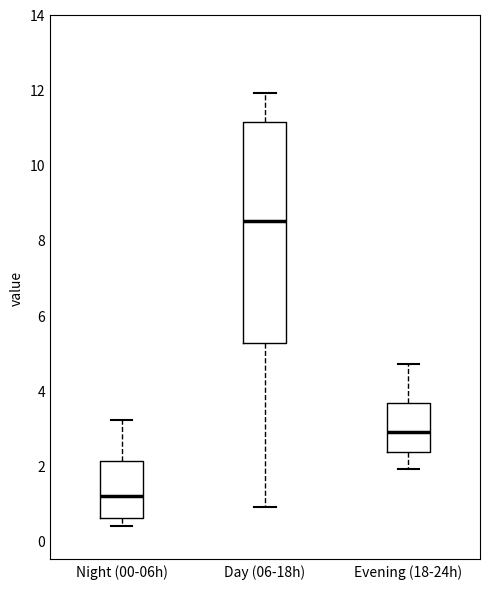

Reading left to right, read every box against the y-axis: the position of its median line, the range the box covers, and the ends of its whiskers. The values are not printed on the chart, so give them approximately, as read against the axis.

Night (00-06h): median 1.2, box 0.6 to 2.2, whiskers 0.4 to 3.2
Day (06-18h): median 8.6, box 5.2 to 11.2, whiskers 1.0 to 12.0
Evening (18-24h): median 3.0, box 2.4 to 3.6, whiskers 2.0 to 4.8